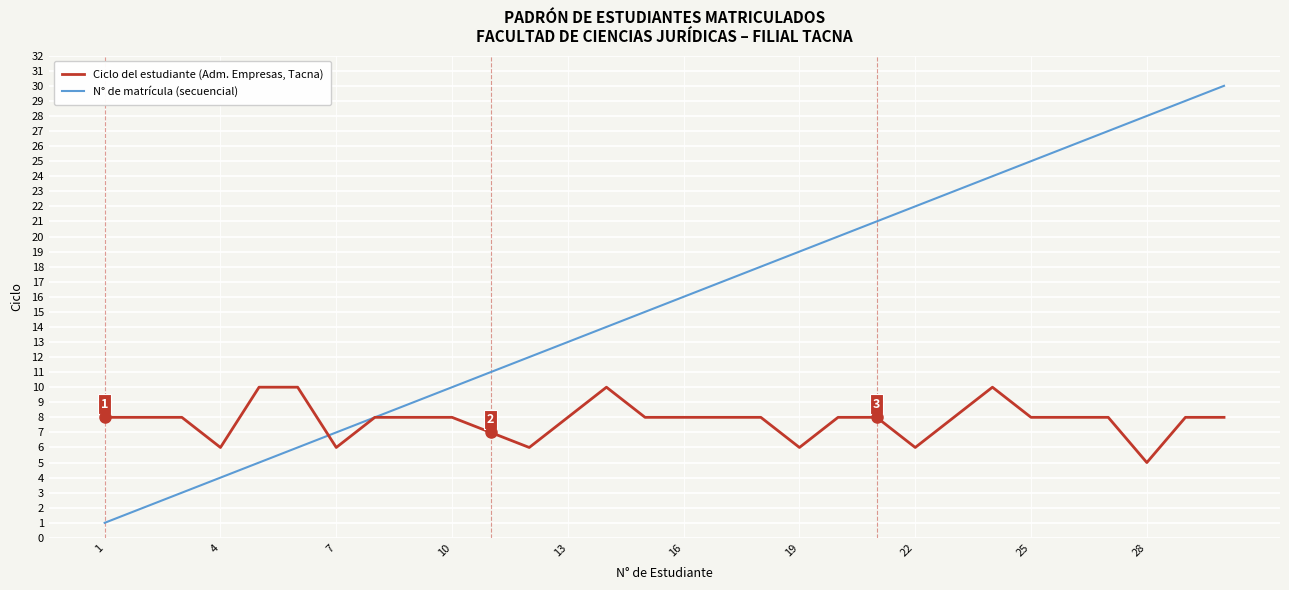

What is the maximum value for N° de matrícula (secuencial)?

30